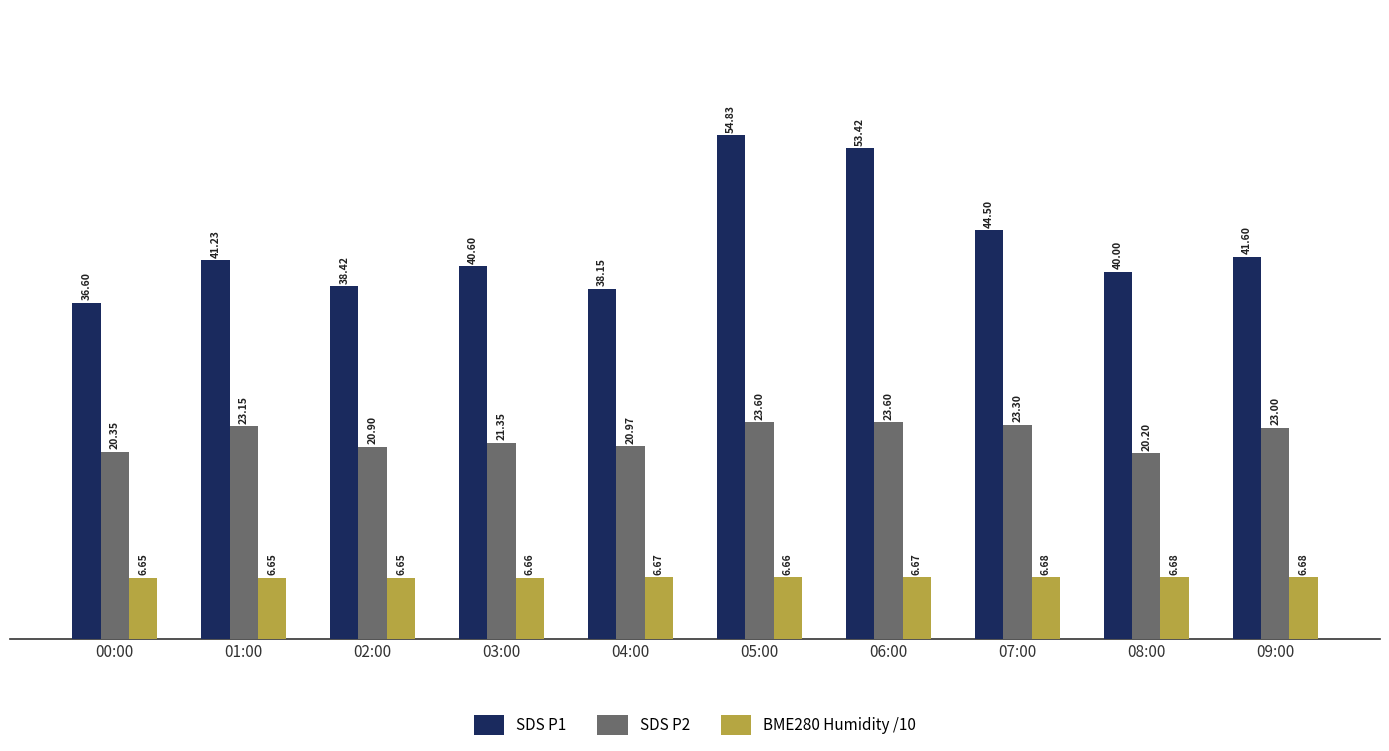

What is the total value across all series at 06:00?

83.7